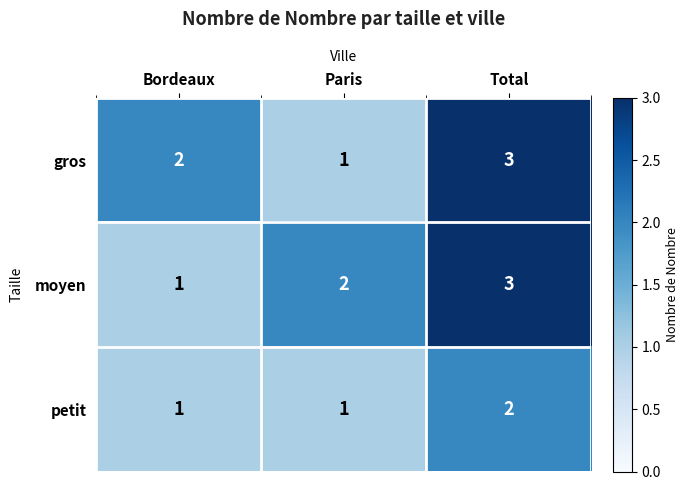

List the labels in order of gros value, largest first.

Total, Bordeaux, Paris